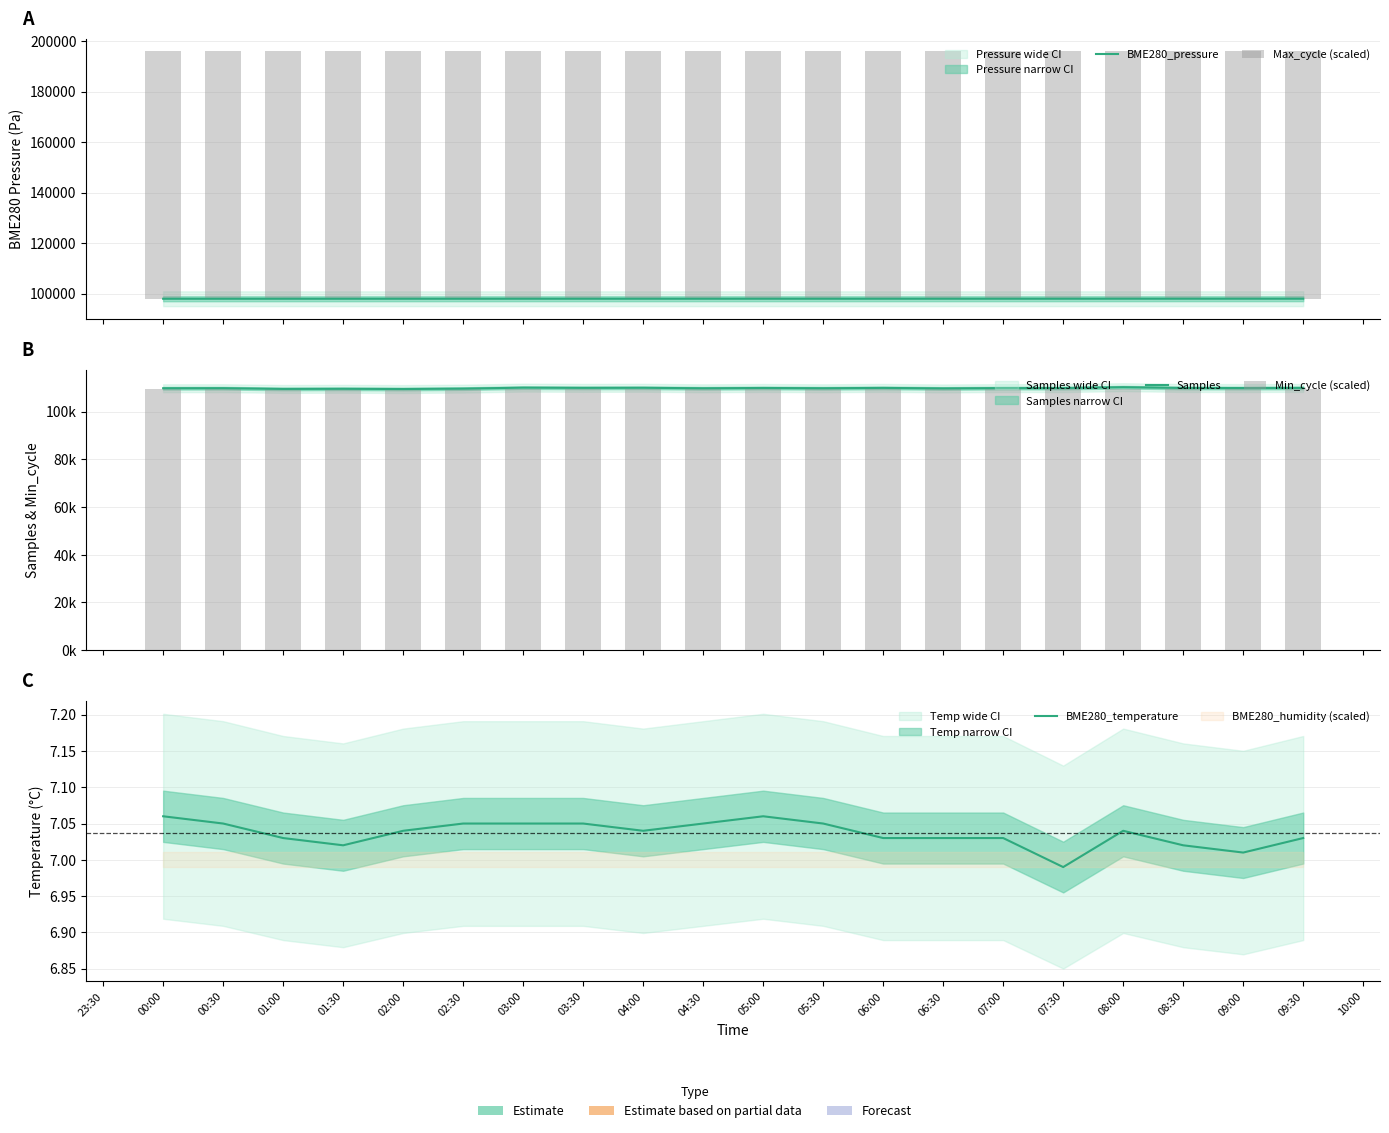

Reading left to right, transcribe all the data shown in this chart.

BME280_pressure: 97943.3	97940.7	97941.8	97943.4	97947.0	97945.1	97950.5	97950.3	97950.5	97949.8	97952.4	97951.6	97951.4	97952.5	97953.7	97954.0	97958.4	97961.1	97959.5	97962.6
Max_cycle (scaled): 97941.0	97943.0	97945.5	97941.6	97941.6	97941.6	97940.7	97942.6	97944.6	97942.4	97941.5	97941.6	97940.9	97953.5	97941.5	97942.0	97950.6	97944.2	97953.9	97943.7
Samples: 109804.0	109823.0	109513.0	109569.0	109474.0	109642.0	110047.0	109955.0	109991.0	109784.0	109911.0	109800.0	109943.0	109733.0	109867.0	109864.0	110252.0	109911.0	109877.0	109935.0
Min_cycle (scaled): 109691.8	109645.2	109785.2	109785.2	109785.2	109629.6	109629.6	109474.0	109629.6	109645.2	109645.2	109645.2	109614.0	109707.4	109660.7	109691.8	109582.9	109582.9	109676.3	109614.0
BME280_temperature: 7.1	7.0	7.0	7.0	7.0	7.0	7.0	7.0	7.0	7.0	7.1	7.0	7.0	7.0	7.0	7.0	7.0	7.0	7.0	7.0